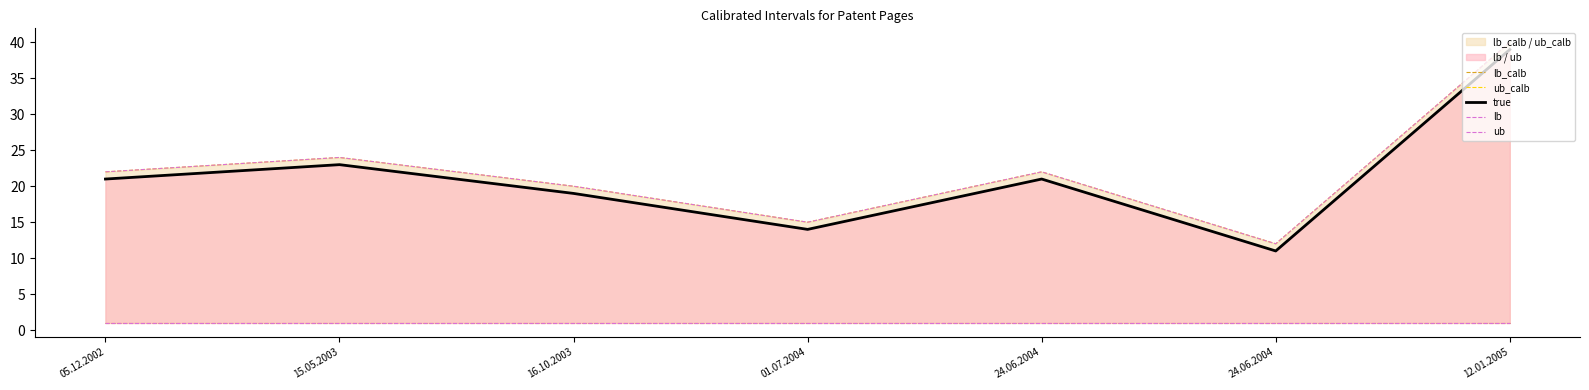

What is the difference between the maximum and minimum values in the ub_calb series?

28